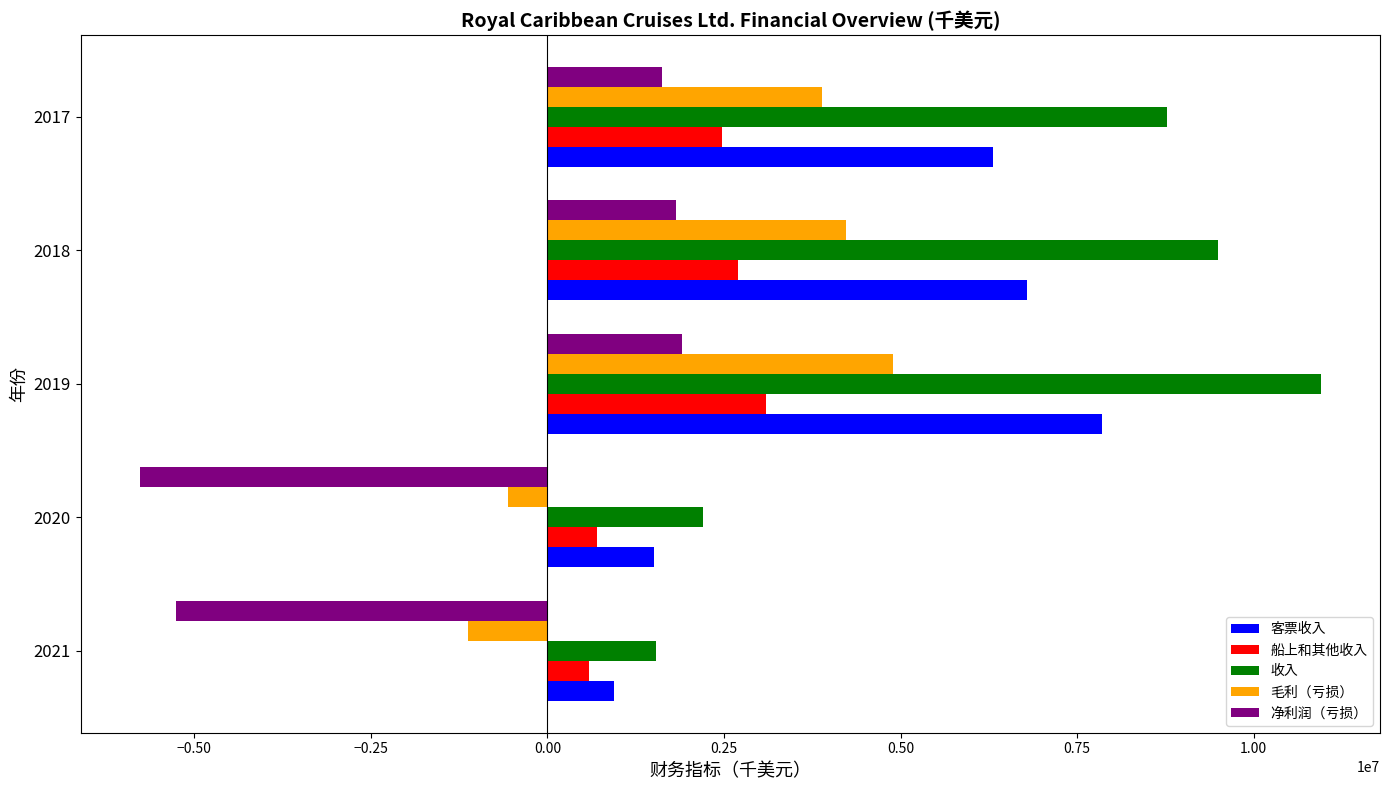

Which series has the largest range (max minus min)?

收入